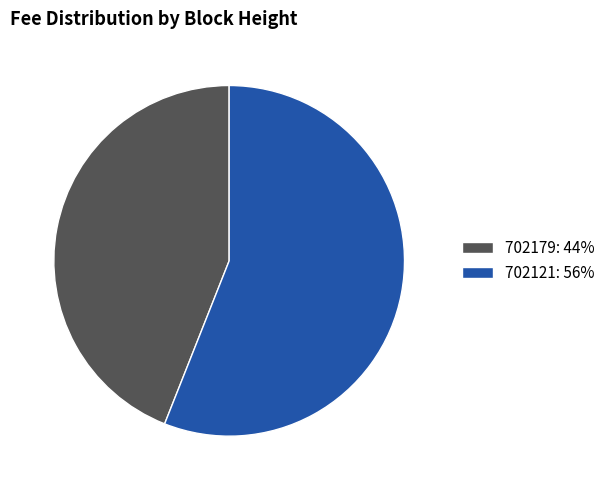

Which has a higher value, 702179: 44% or 702121: 56%?

702121: 56%